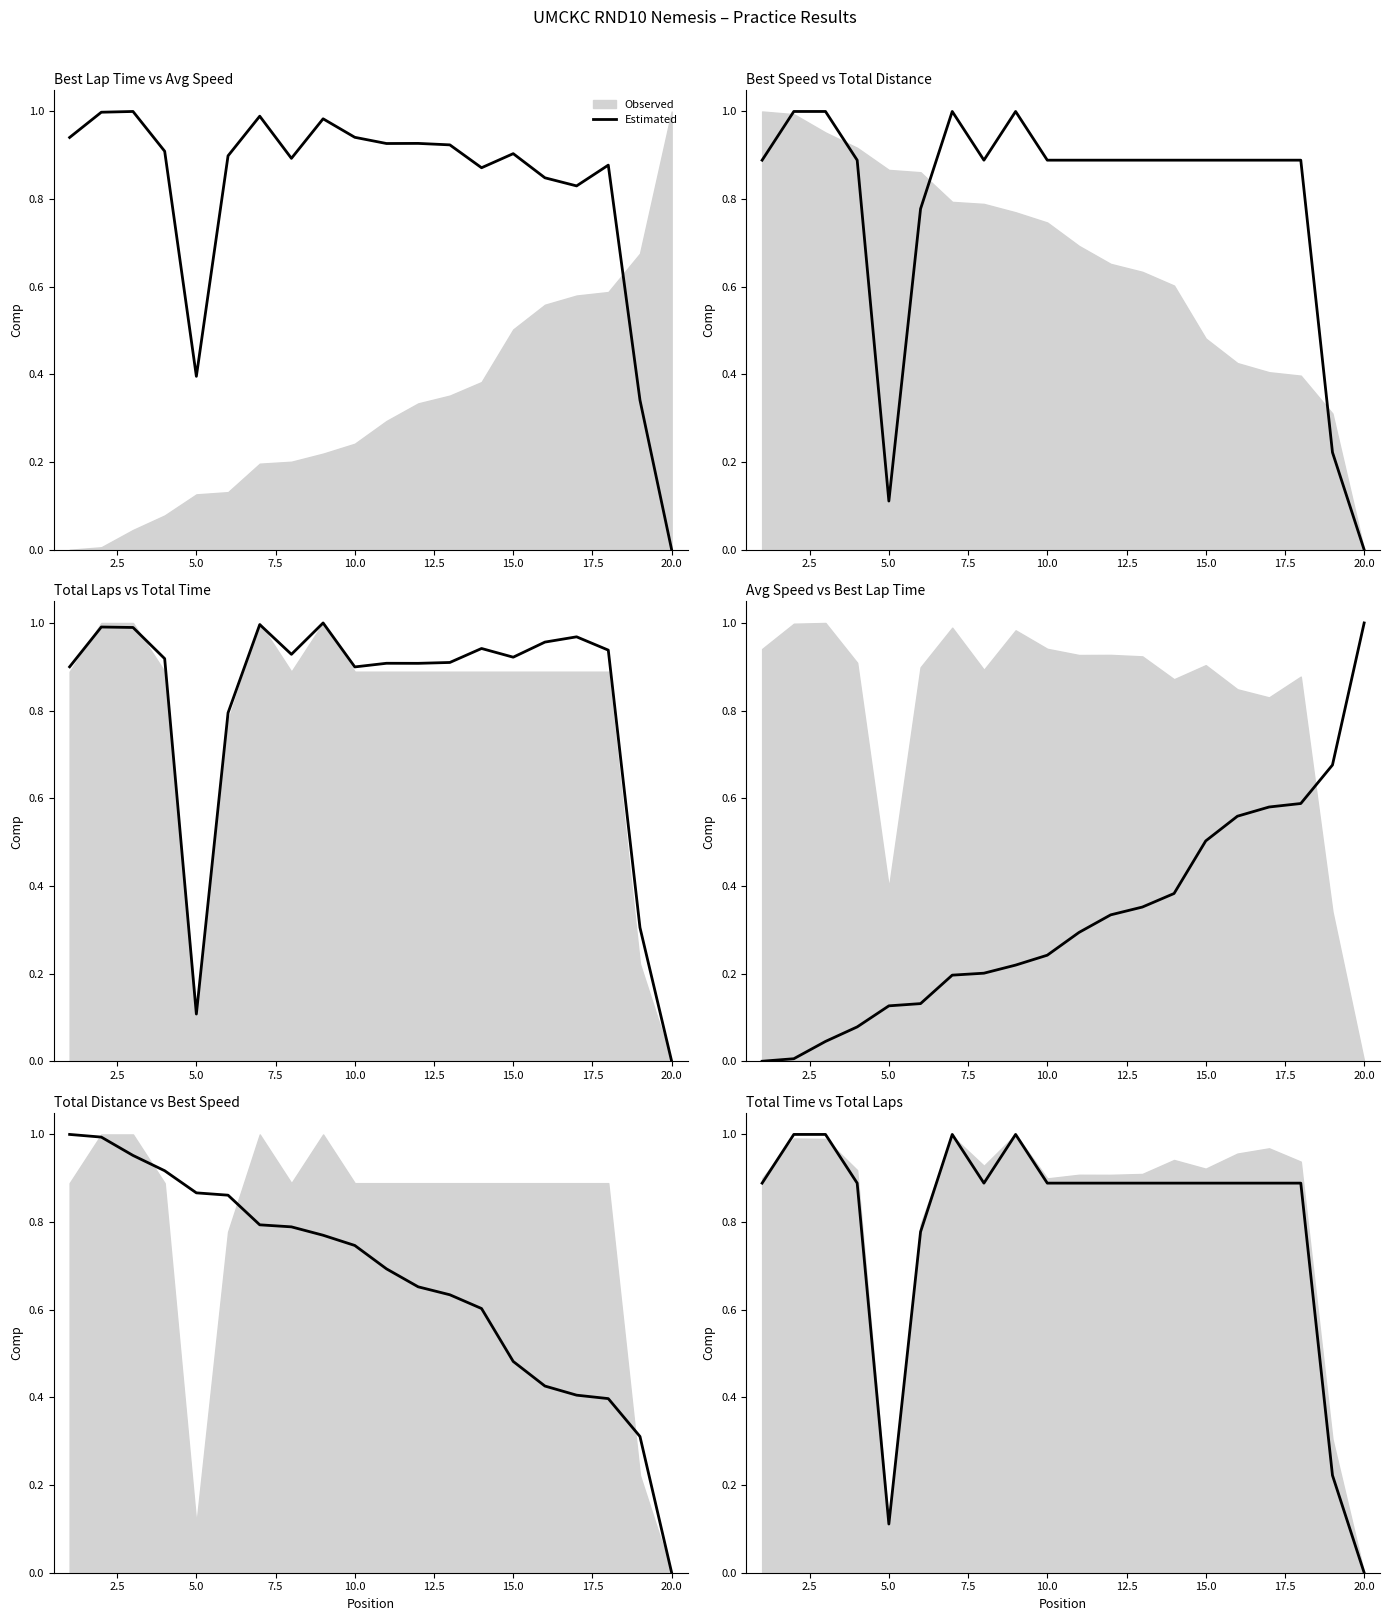

Between 14 and 0.0, which is larger?

14